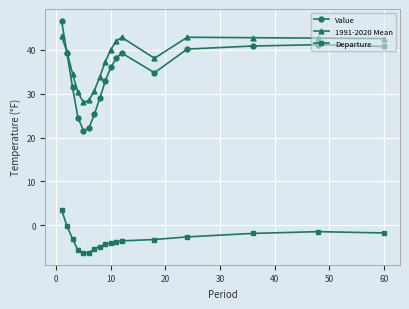

What is the difference between the maximum and minimum values in the Value series?

25.1